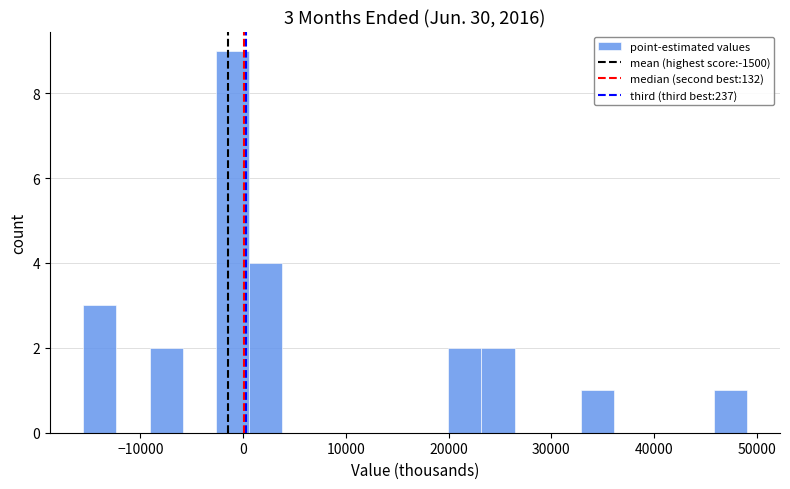

Around what value on the x-axis is the tallest bar? Give the approximate position of its centre, as read against the axis.

-1000